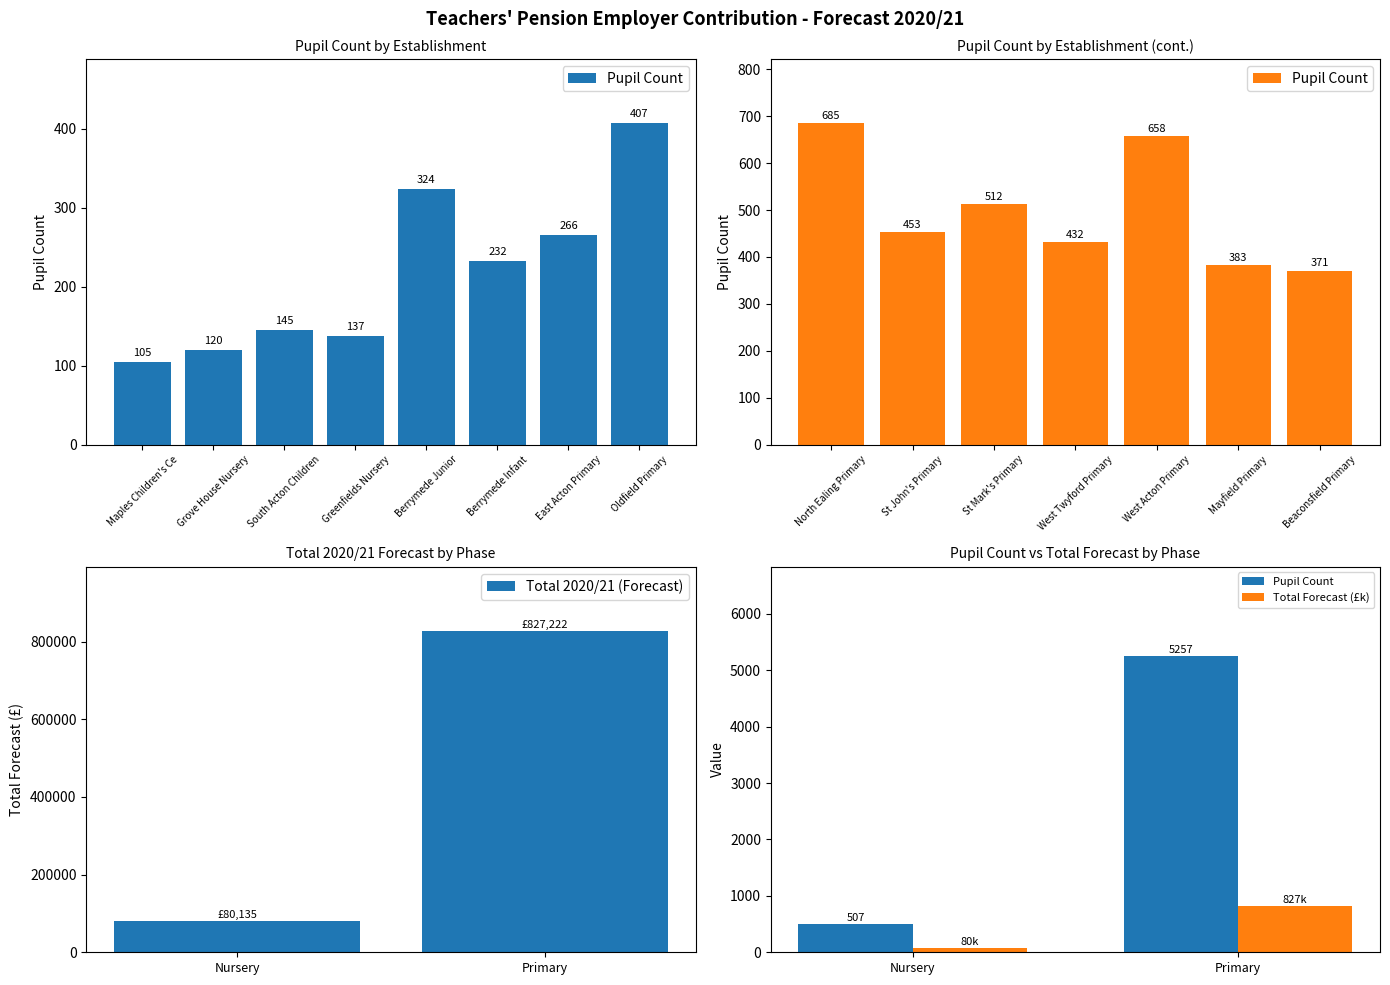

What is the maximum value for Total 2020/21 (Forecast)?

827222